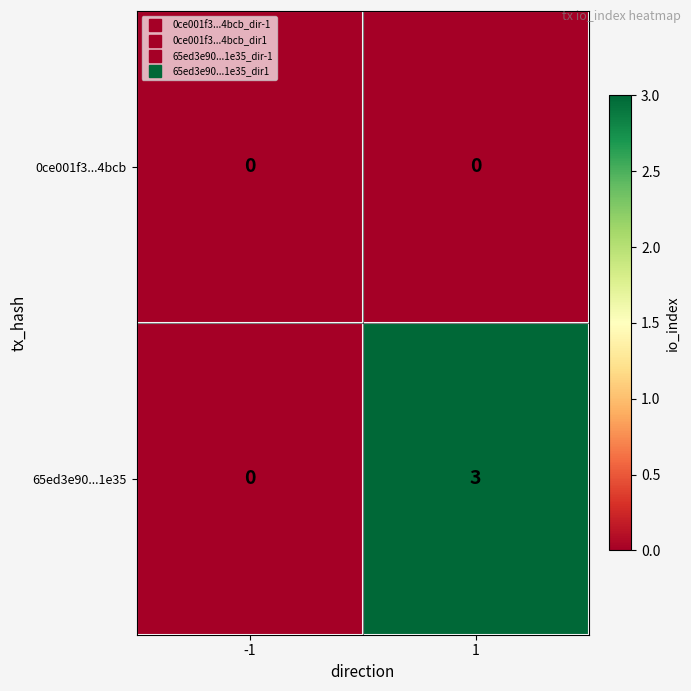

List the series in order of their overall mean, highest first.

65ed3e90...1e35, 0ce001f3...4bcb